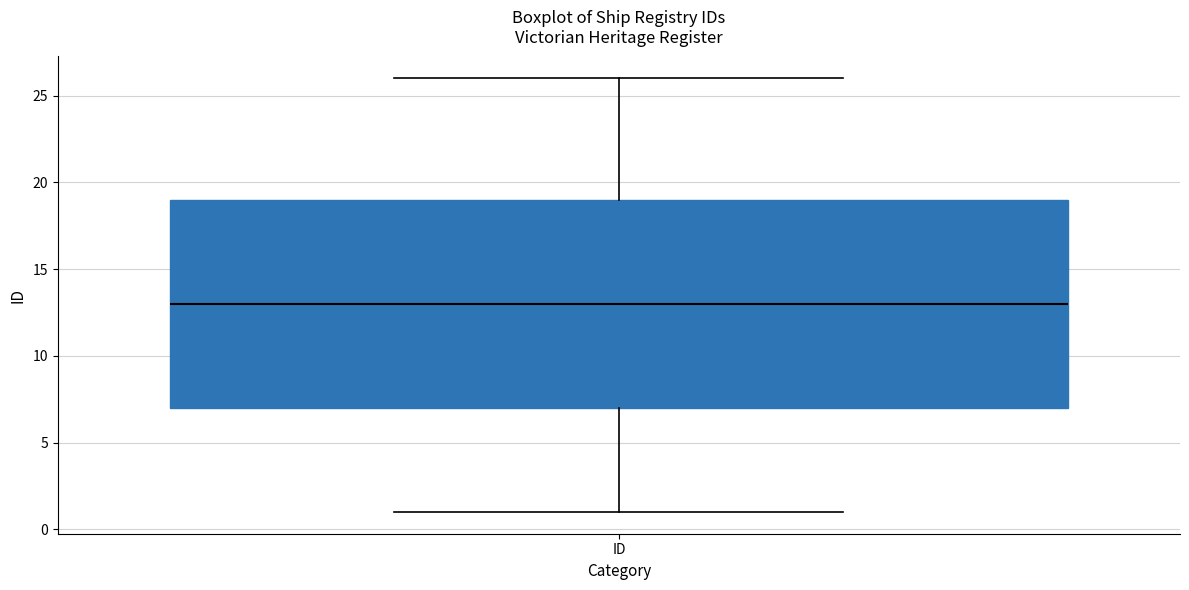

Transcribe this box plot: give where the median line is, the range the box spans, and where the two whiskers end, as read against the y-axis. The values are not printed on the chart, so give them approximately, as read against the axis.

median 13, box 7 to 19, whiskers 1 to 26